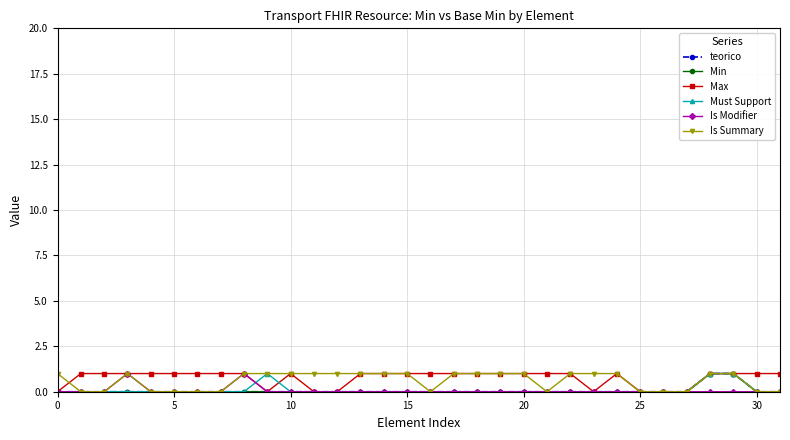

Does the chart have visible grid lines?

Yes